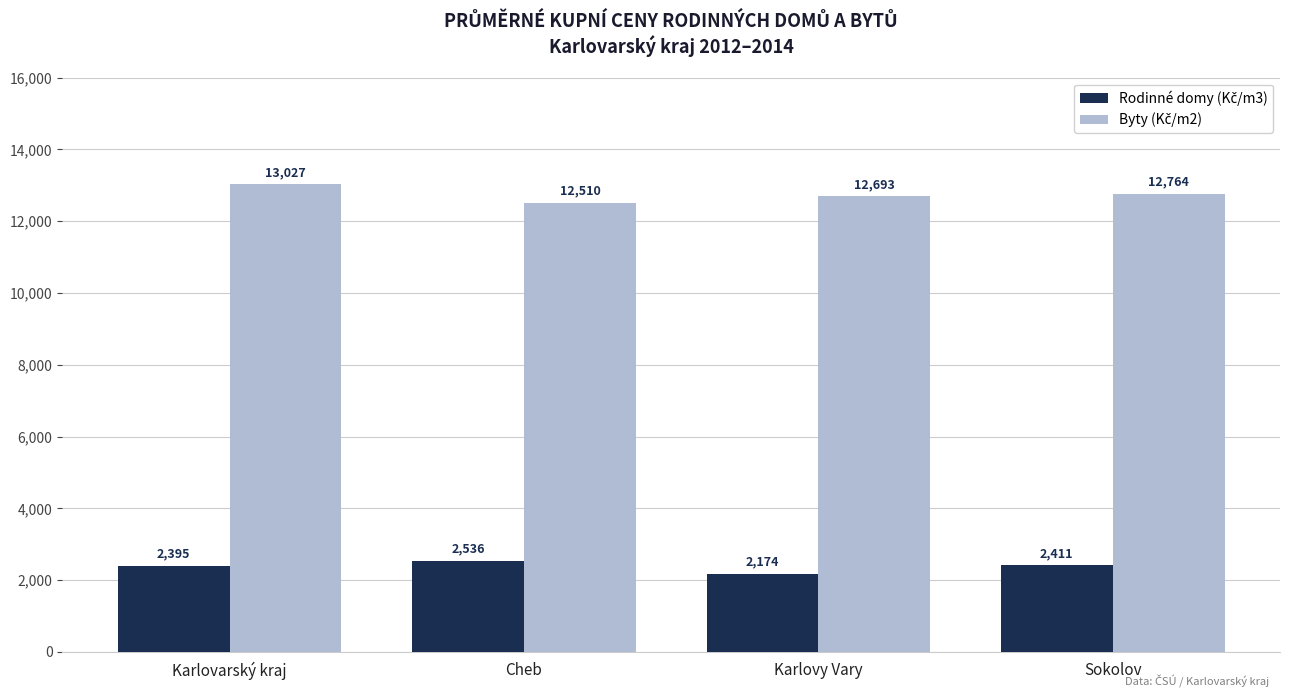

What is the spread (max minus min) of values at Cheb?

9974